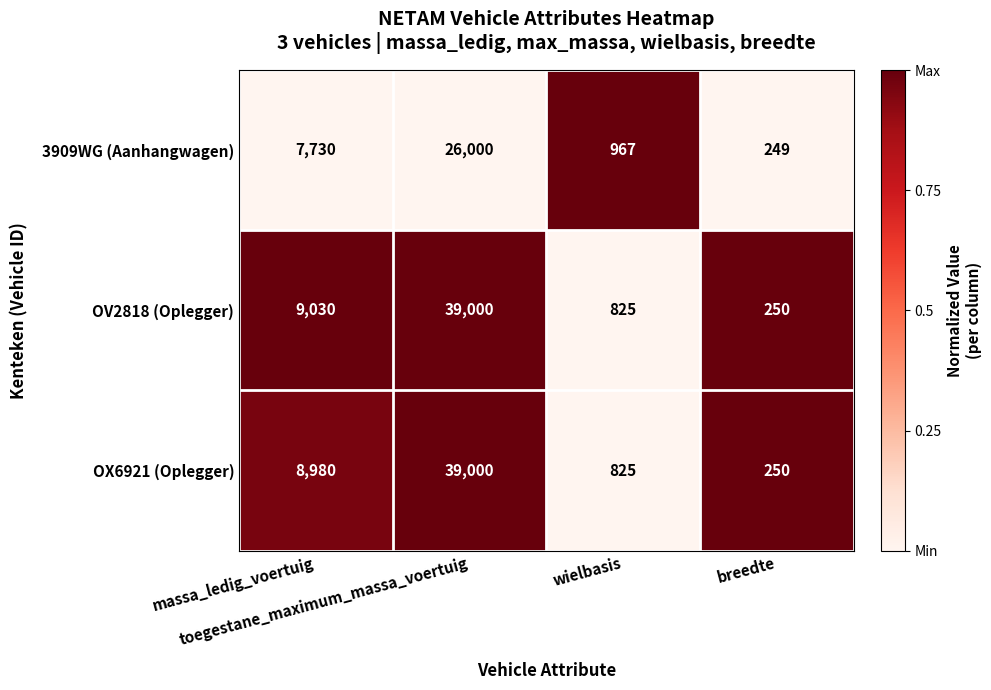

What is the sum of all OV2818 (Oplegger) values?

49105